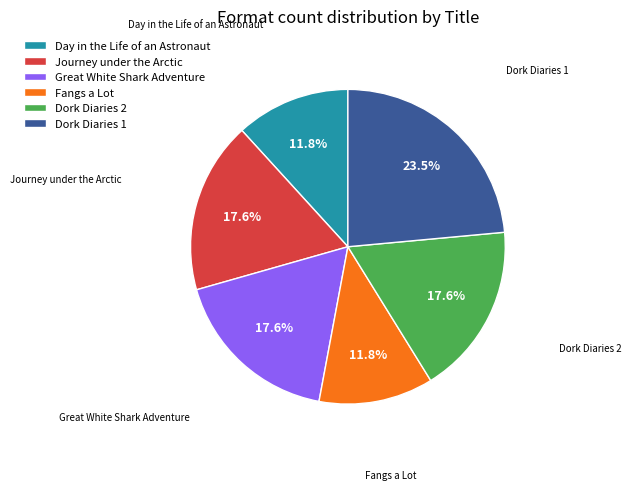

Is it true that Dork Diaries 1 is 18% of the pie?

False